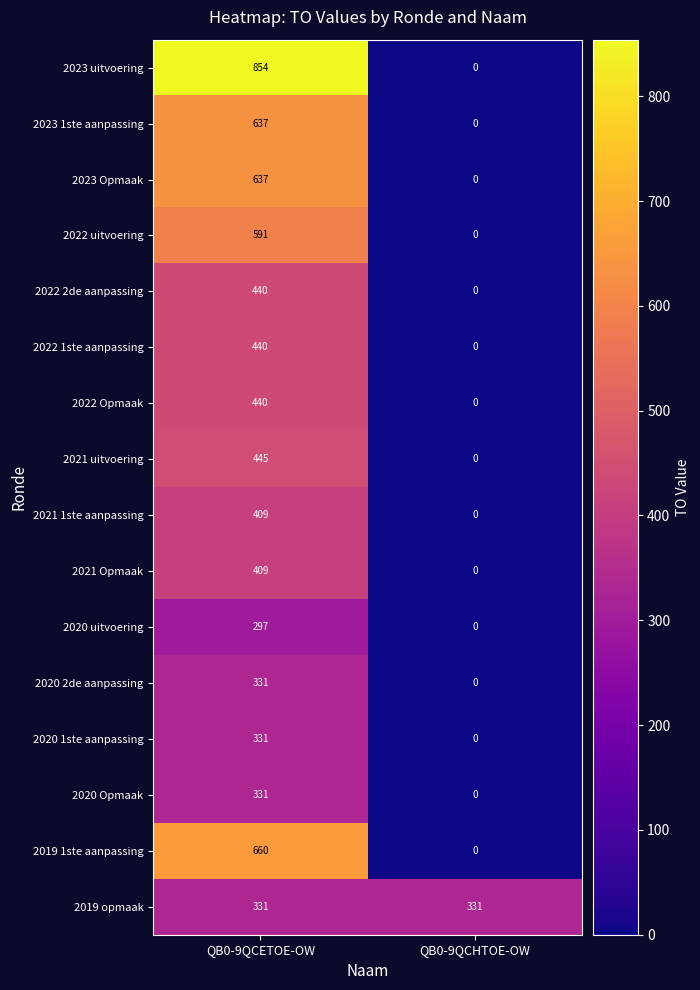

At which label does 2023 Opmaak reach its peak?

QB0-9QCETOE-OW